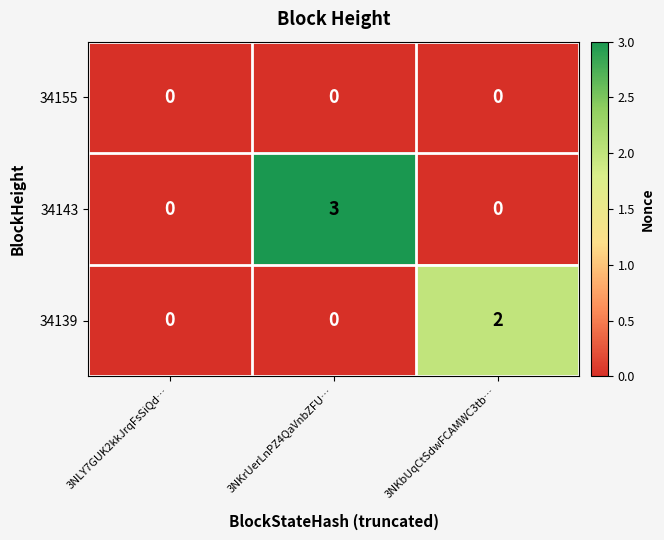

What is the sum of the 34143 values at 3NKrUerLnPZ4QaVnbZFU… and 3NLY7GUK2kkJrqFsSiQd…?

3